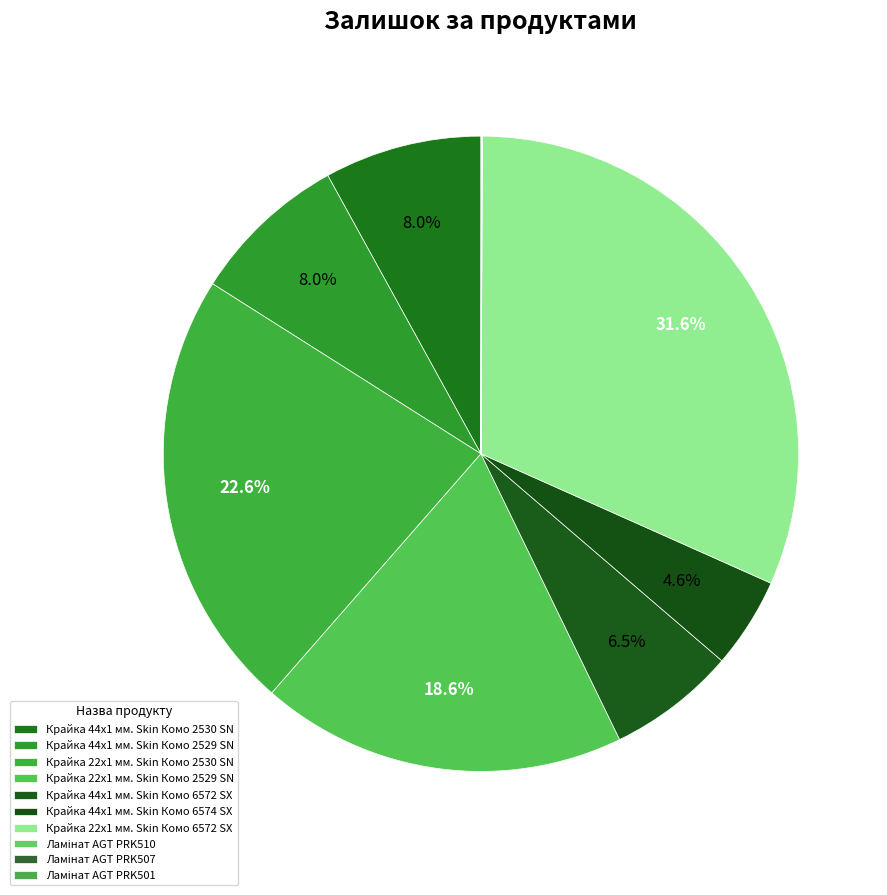

True or false: Крайка 22x1 мм. Skin Комо 2529 SN accounts for 31% of the total.

False